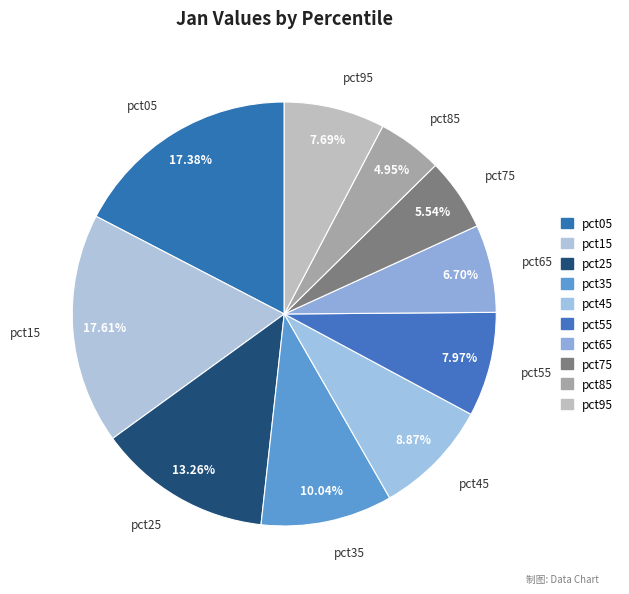

To the nearest percent, what portion does pct85 represent?

5%